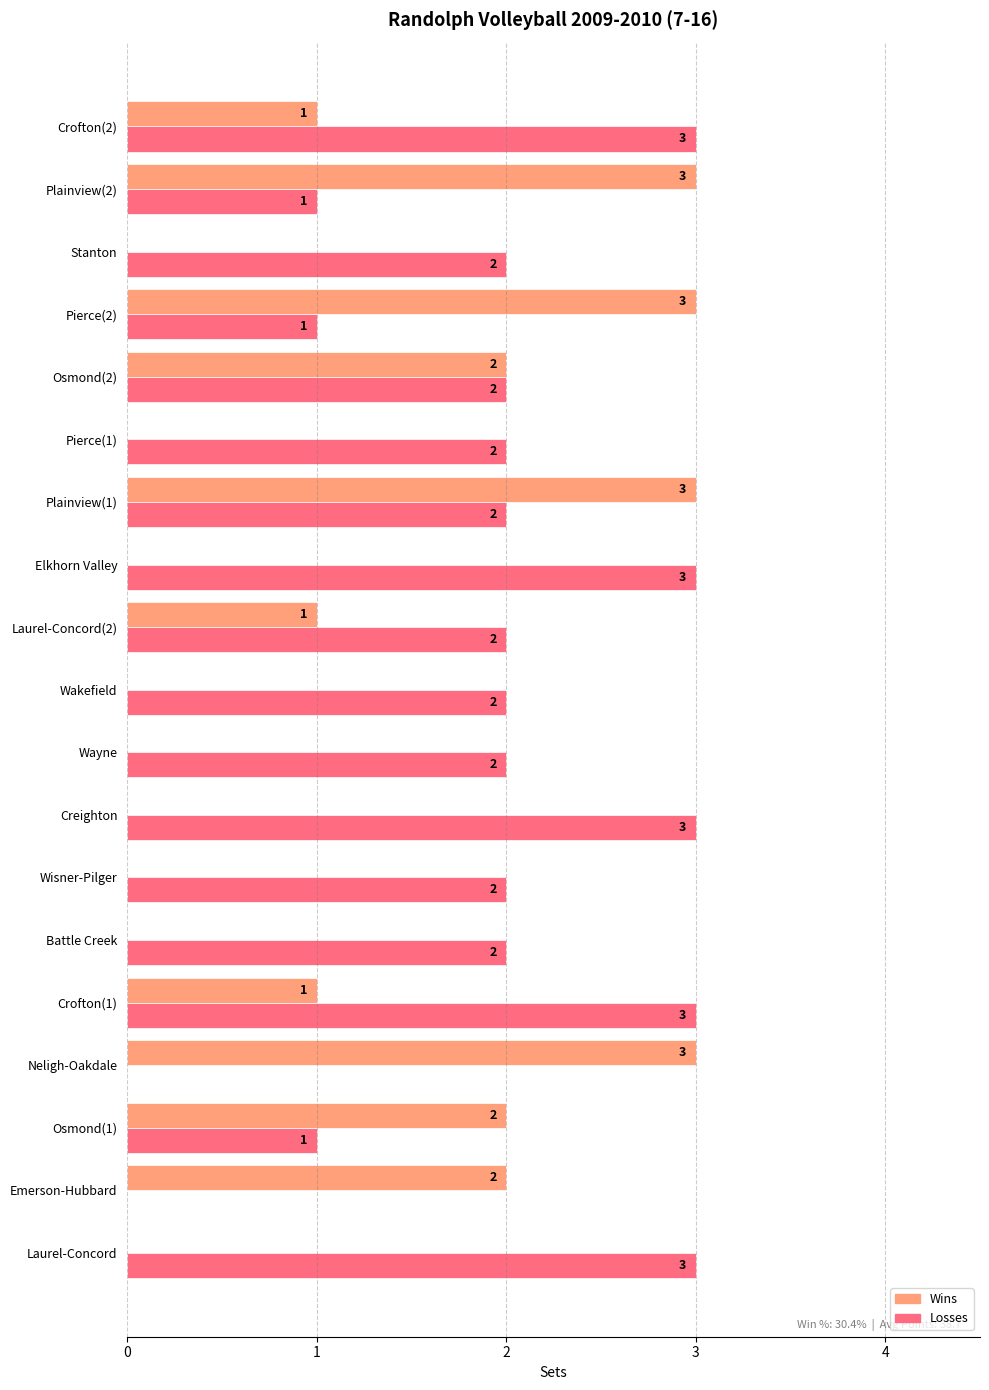

Which series changed the most between Neligh-Oakdale and Pierce(2)?

Losses